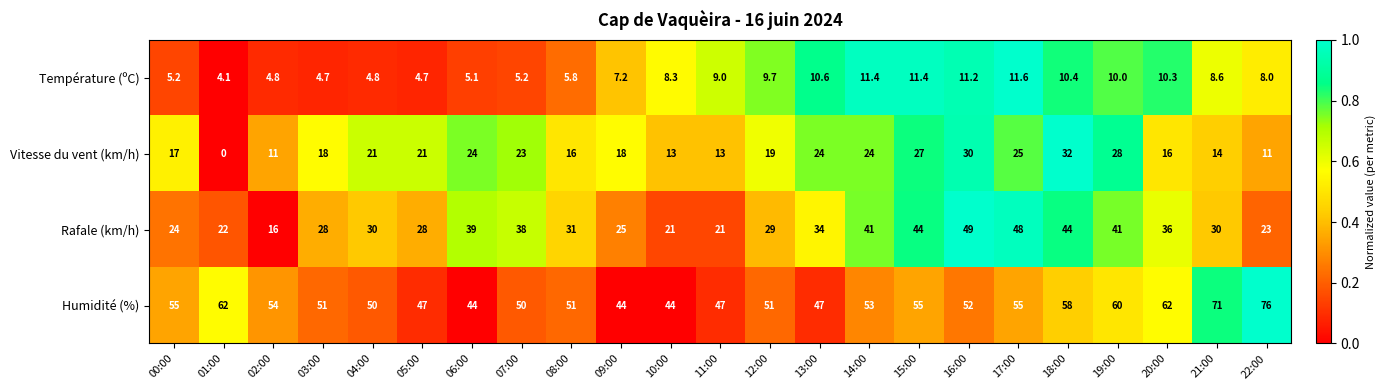

What is the average value of the Température (ºC) series?

7.9